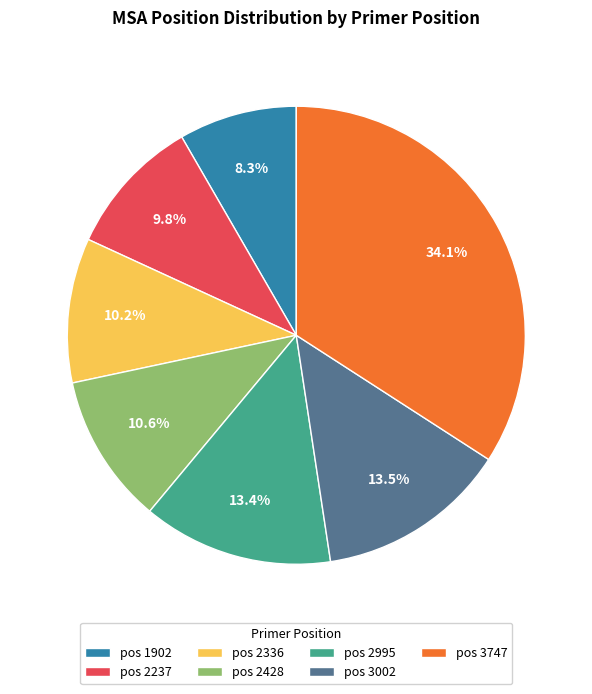

How many segments does this pie chart have?

7